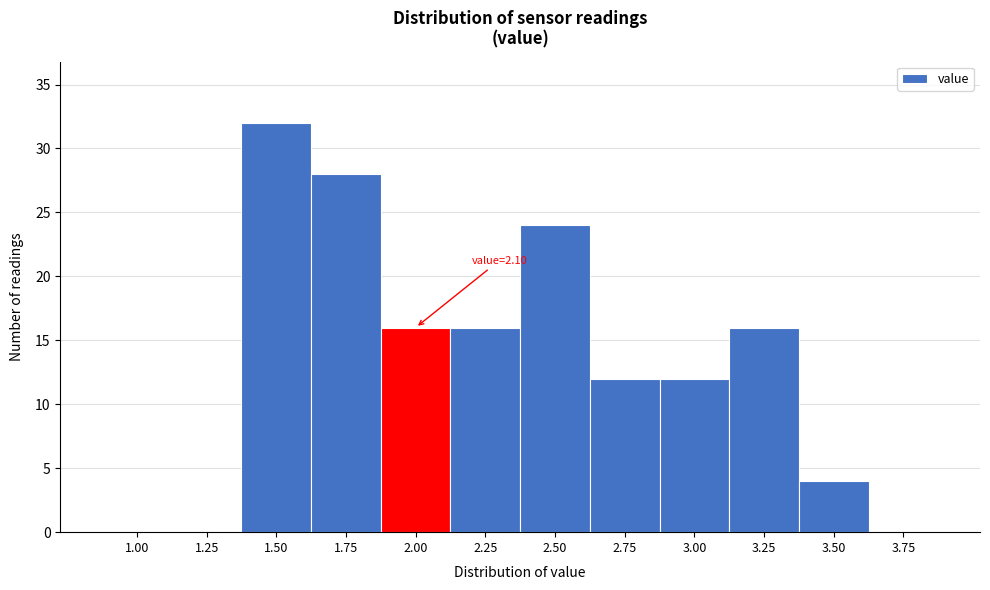

Reading left to right, list all the values displayed in this chart.

1.00=0	1.25=0	1.50=32	1.75=28	2.00=16	2.25=16	2.50=24	2.75=12	3.00=12	3.25=16	3.50=4	3.75=0